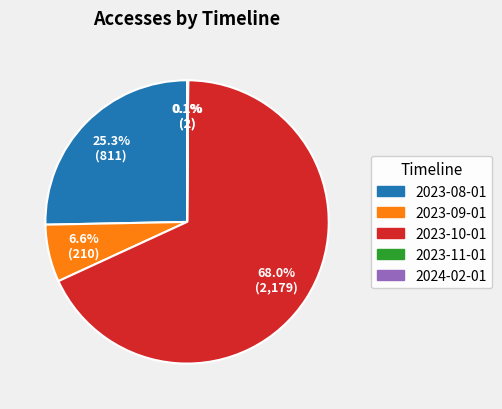

Is the sum of 2023-08-01 and 2023-10-01 greater than half?

Yes